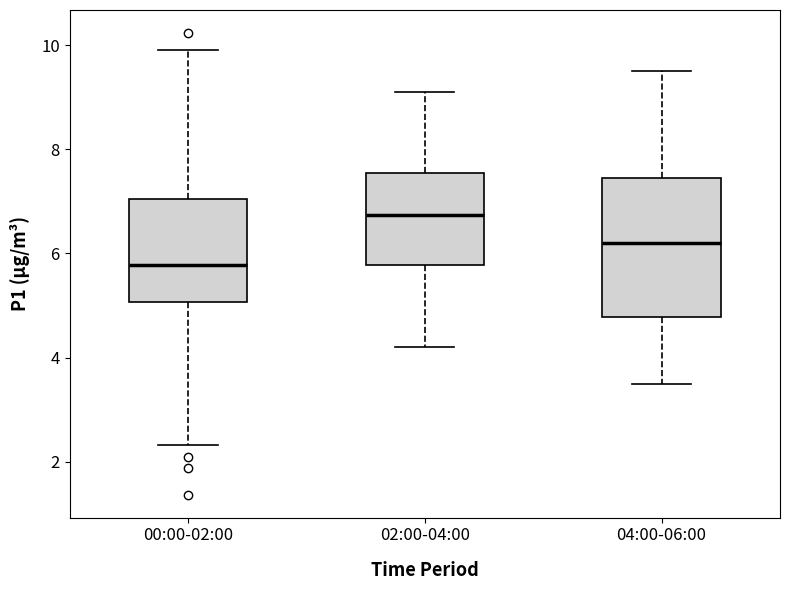

Reading left to right, read every box against the y-axis: the position of its median line, the range the box covers, and the ends of its whiskers. The values are not printed on the chart, so give them approximately, as read against the axis.

00:00-02:00: median 5.8, box 5.0 to 7.0, whiskers 2.4 to 10.0
02:00-04:00: median 6.8, box 5.8 to 7.6, whiskers 4.2 to 9.2
04:00-06:00: median 6.2, box 4.8 to 7.4, whiskers 3.6 to 9.6